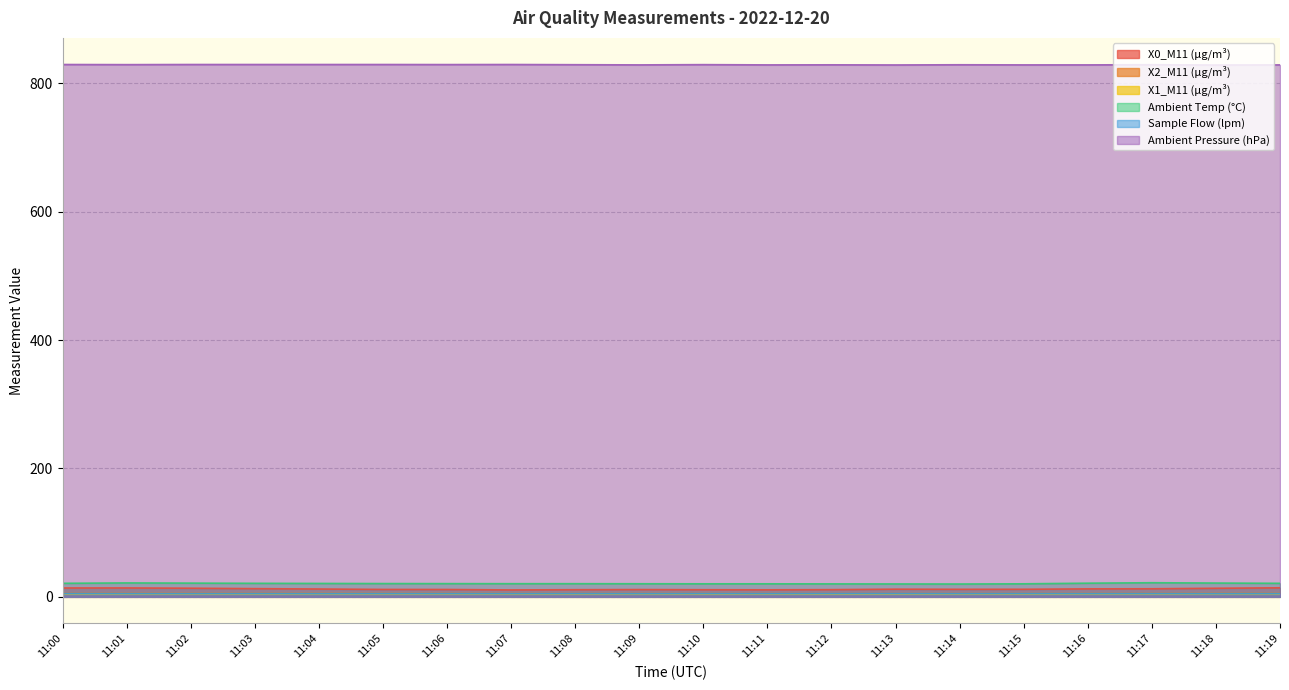

How many lines are shown in the chart?

6